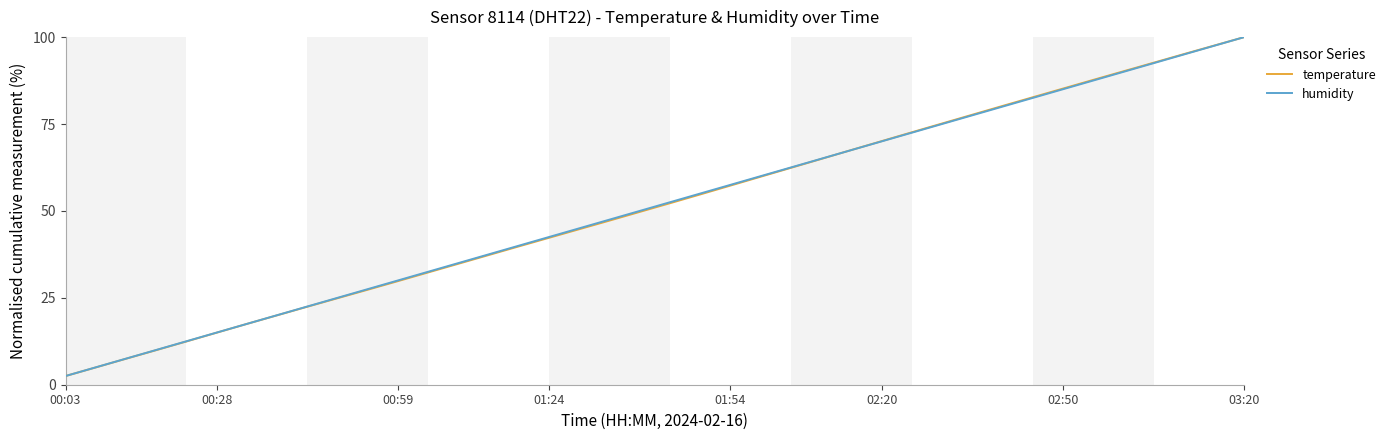

What is the minimum value shown in the chart?

2.5